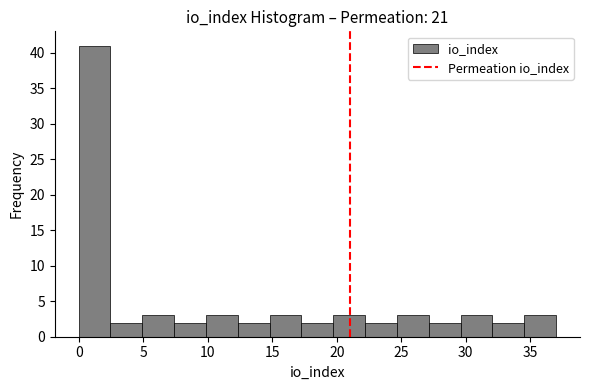

Reading left to right, transcribe this chart: for each bar, give the range it covers on the x-axis and its height. Neither the bar edges nor the heights are printed on the chart, so give them approximately, as read against the axes.

0.0 to 2.5: 41
2.5 to 5.0: 2
5.0 to 7.5: 3
7.5 to 10.0: 2
10.0 to 12.5: 3
12.5 to 15.0: 2
15.0 to 17.5: 3
17.5 to 19.5: 2
19.5 to 22.0: 3
22.0 to 24.5: 2
24.5 to 27.0: 3
27.0 to 29.5: 2
29.5 to 32.0: 3
32.0 to 34.5: 2
34.5 to 37.0: 3